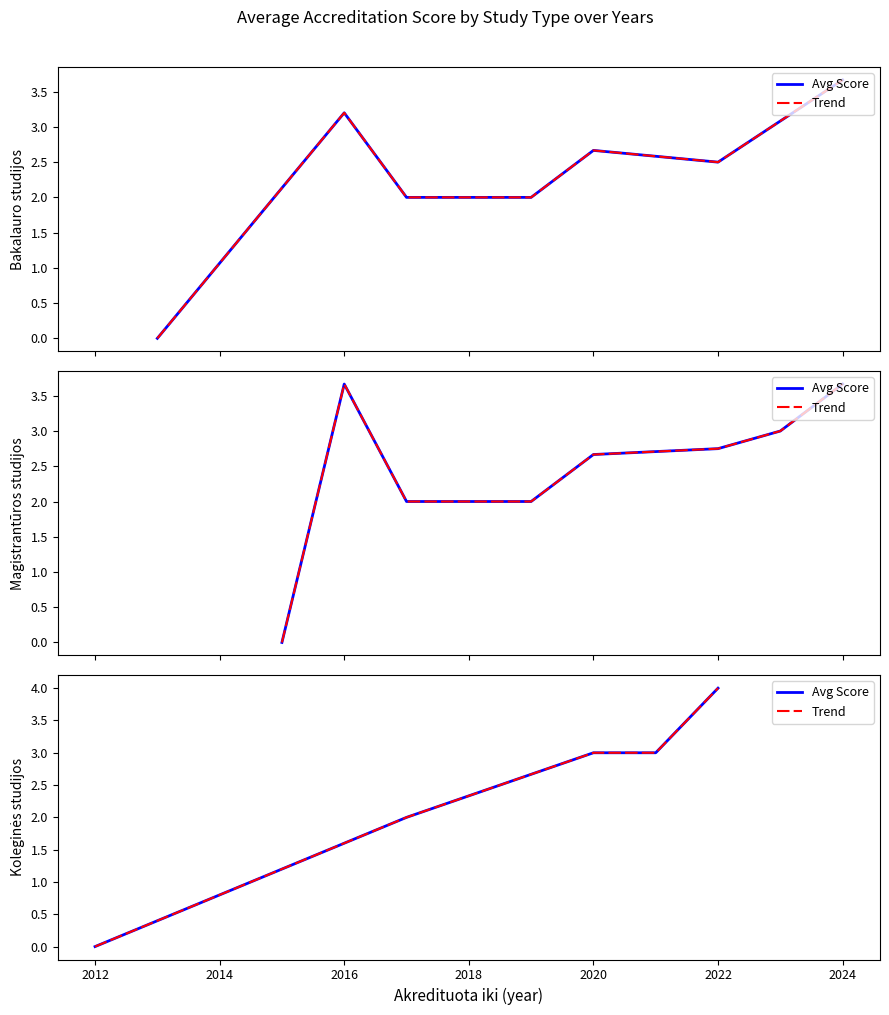

True or false: Trend and Avg Score cross at least once.

False